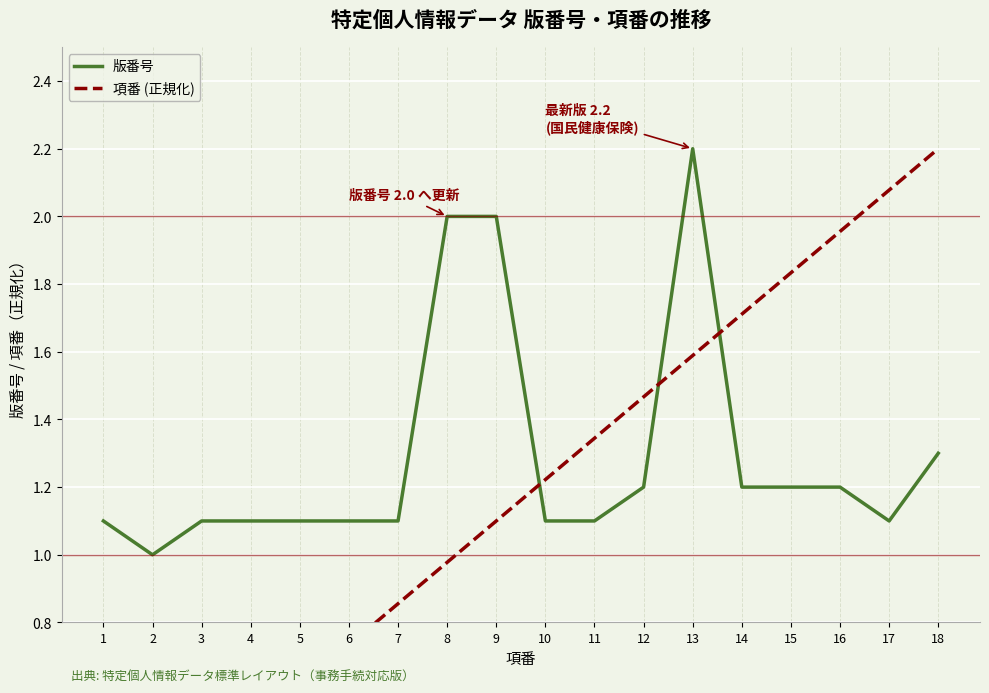

How many lines are shown in the chart?

2